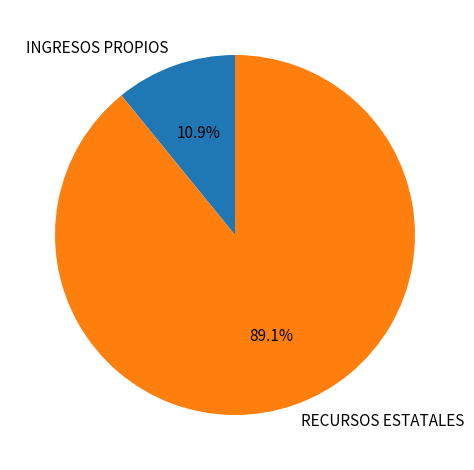

What is the largest slice in the pie chart?

RECURSOS ESTATALES